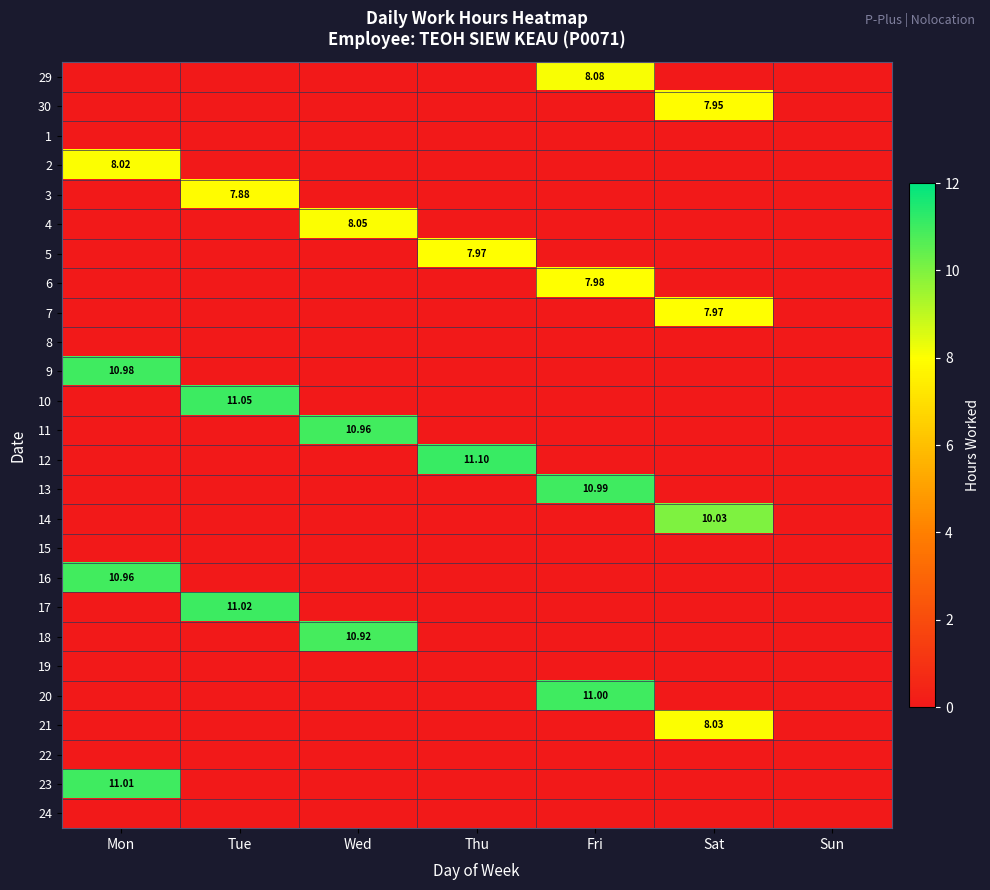

Rank the categories by 23 value from lowest to highest.

Tue, Wed, Thu, Fri, Sat, Sun, Mon